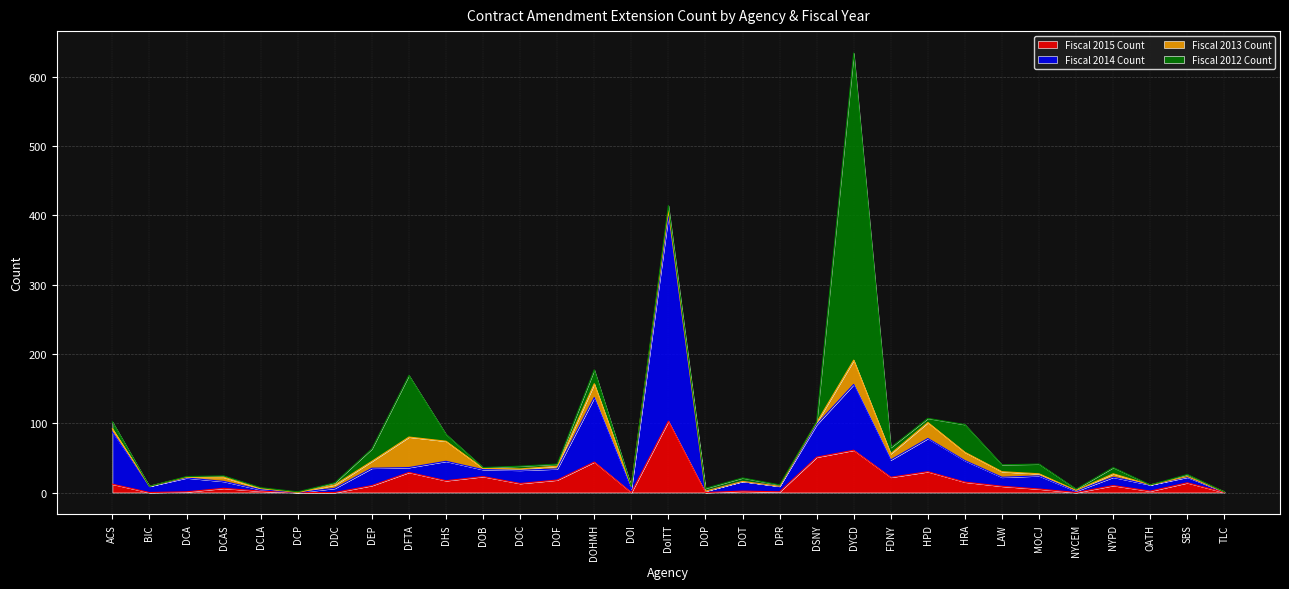

Which label corresponds to the smallest value in the chart?

BIC